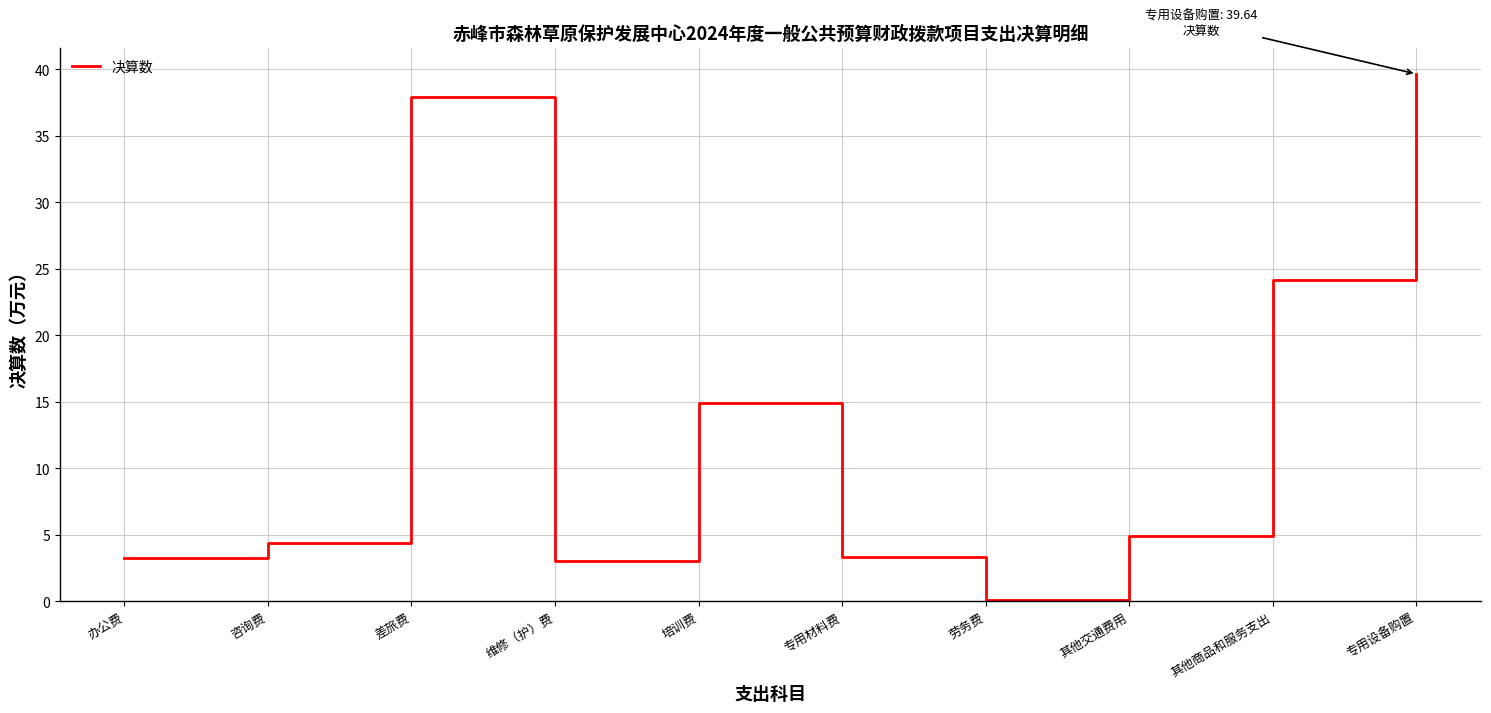

Which label corresponds to the smallest value in the chart?

劳务费